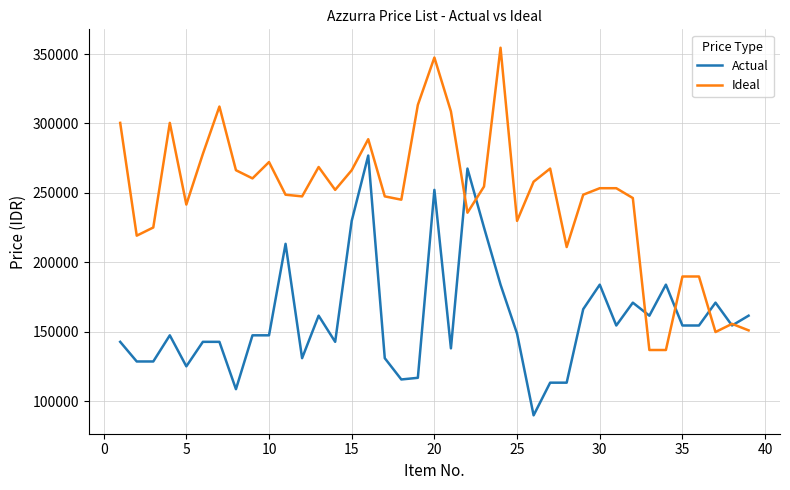

List the series in order of their peak value, highest first.

Ideal, Actual